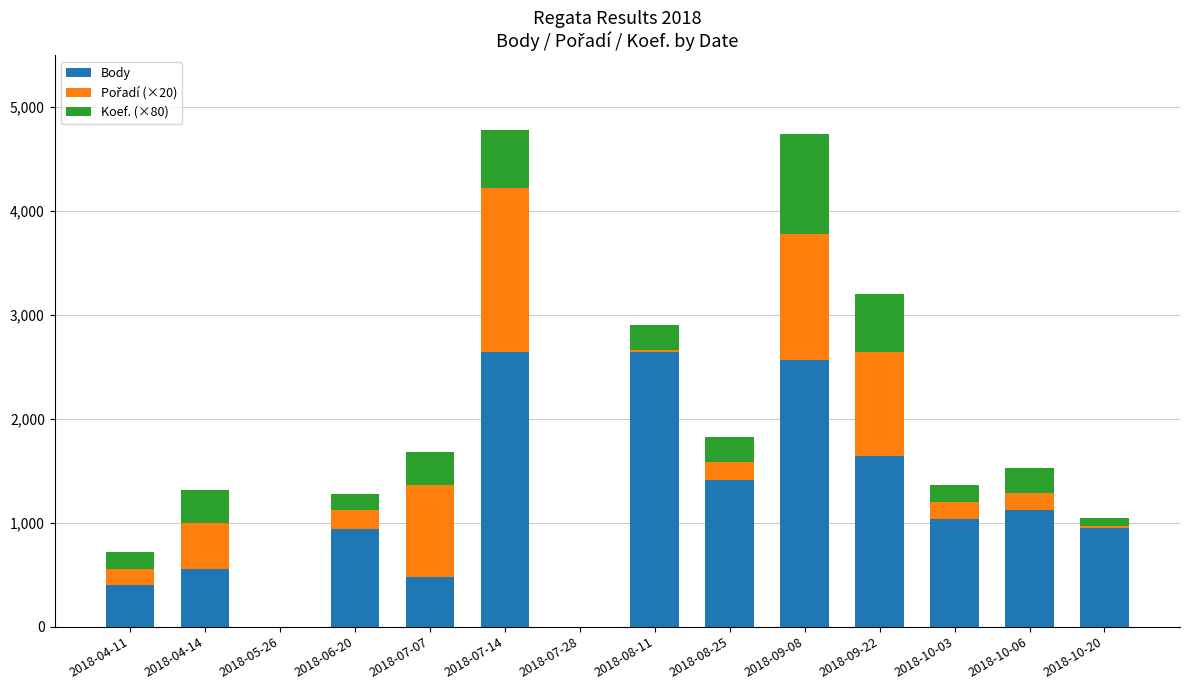

What is the maximum value for Body?

2637